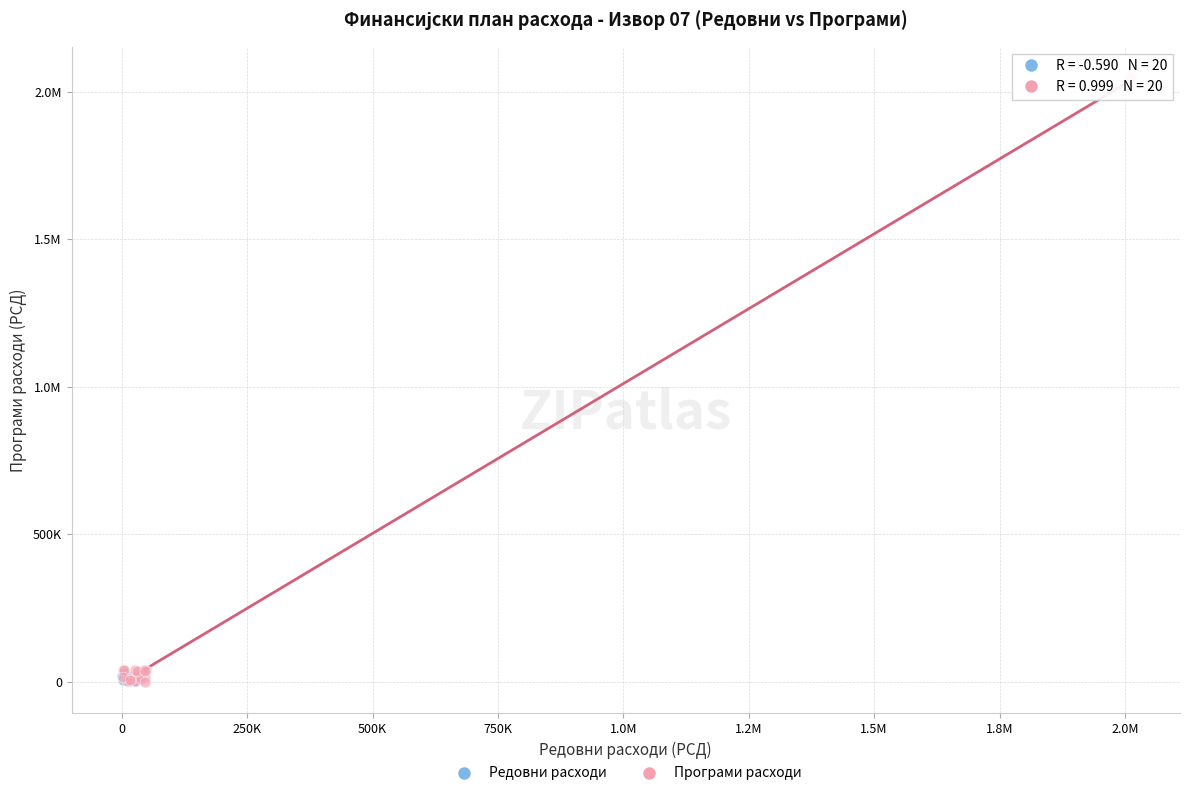

What are all the series names shown in the legend?

Редовни расходи, Програми расходи